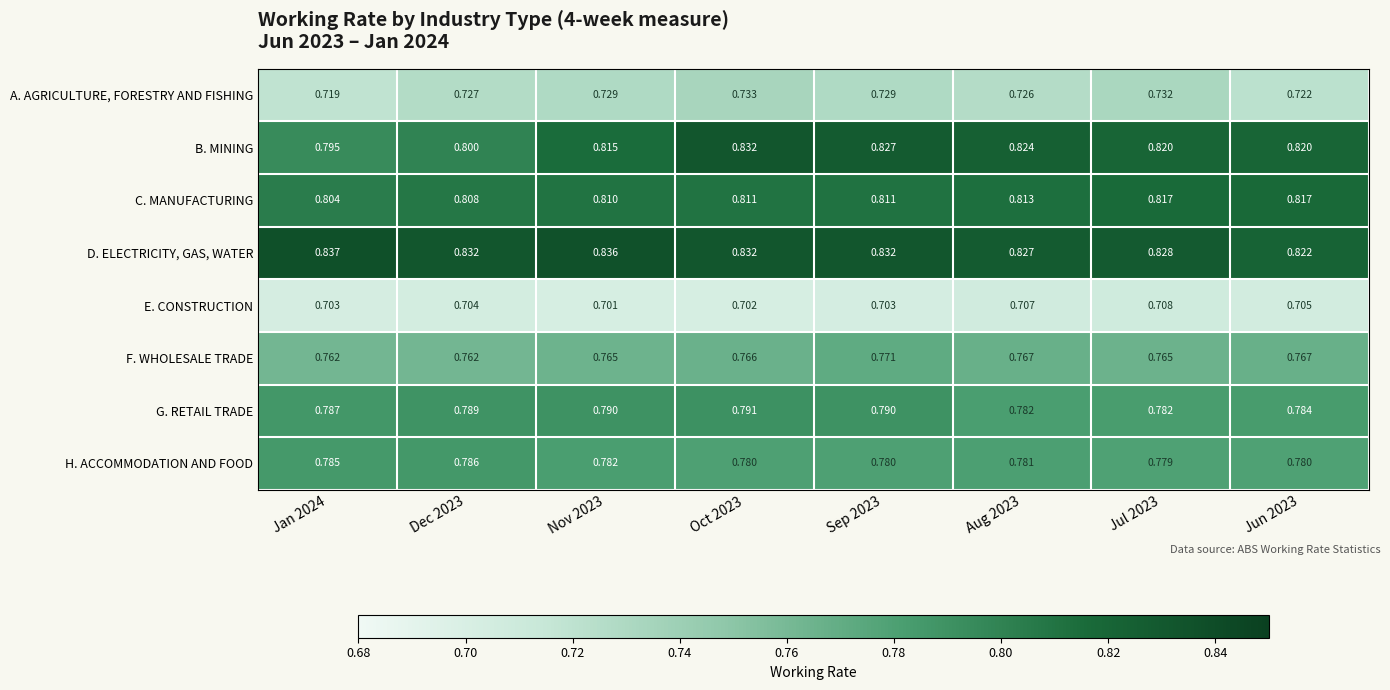

Which series changed the most between Dec 2023 and Nov 2023?

B. MINING